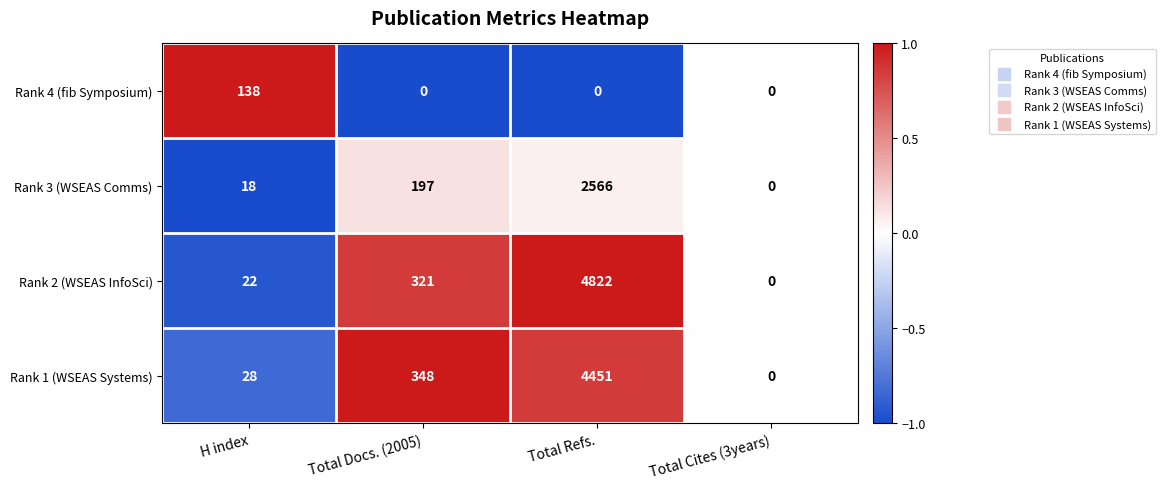

What is the maximum value shown in the chart?

4822